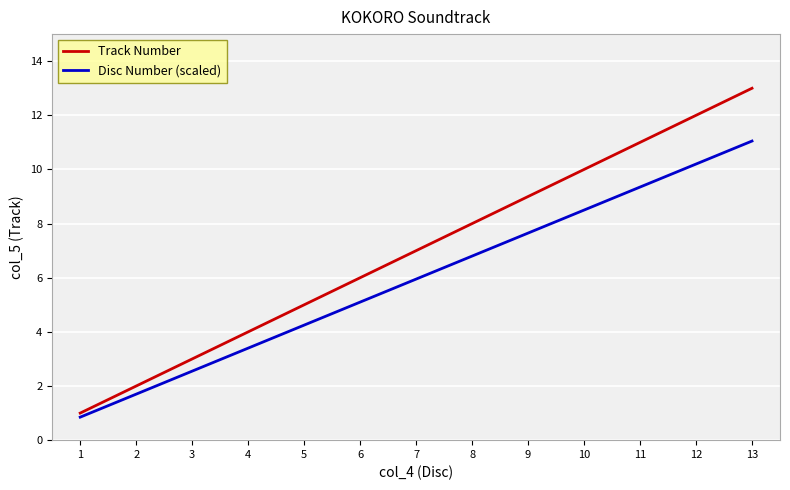

Rank the series by their maximum value, from lowest to highest.

Disc Number (scaled), Track Number